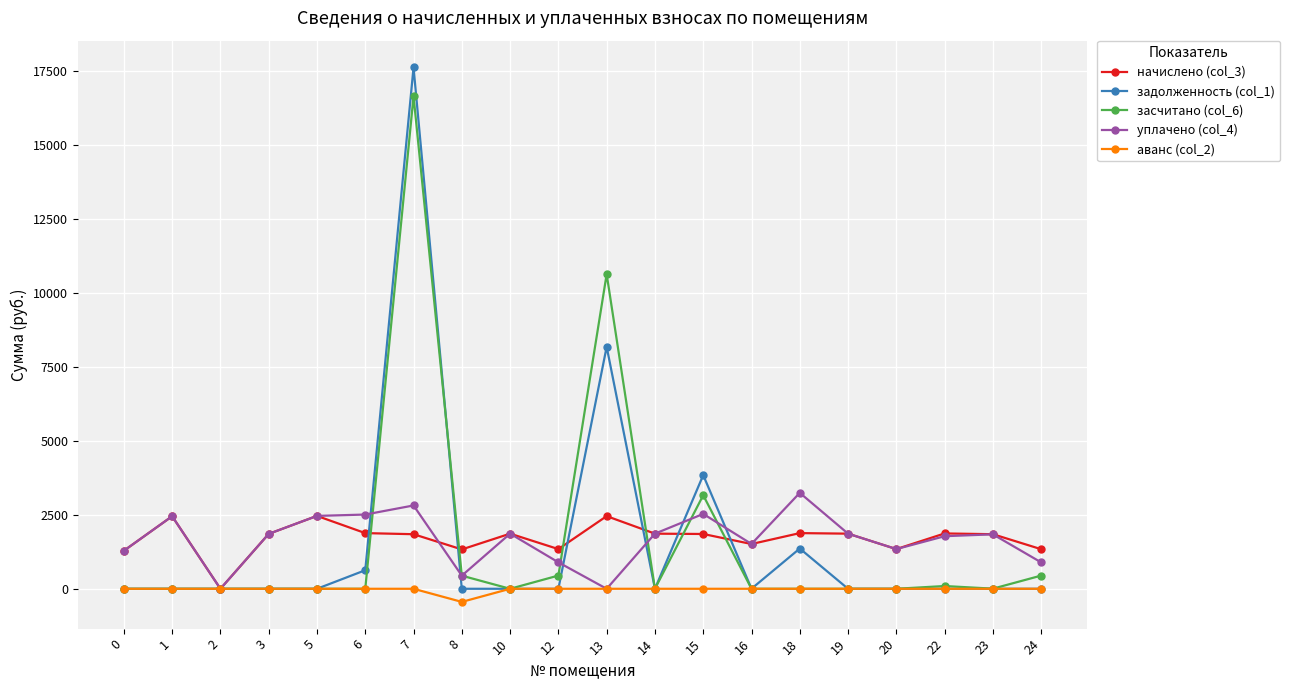

True or false: задолженность (col_1) has more than 2 interior local peaks.

True